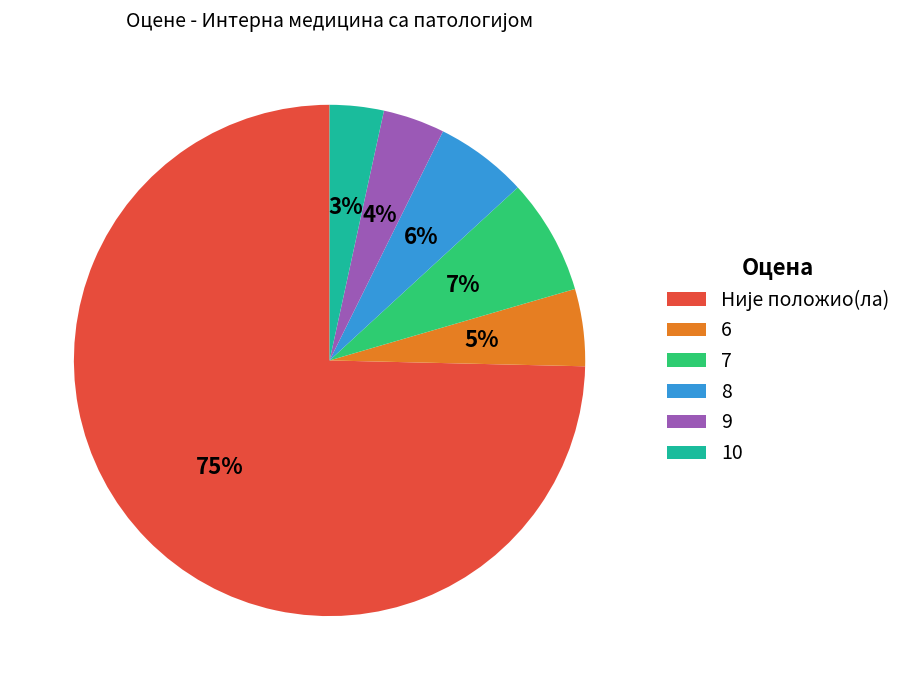

Is there any slice that represents more than half of the pie?

Yes